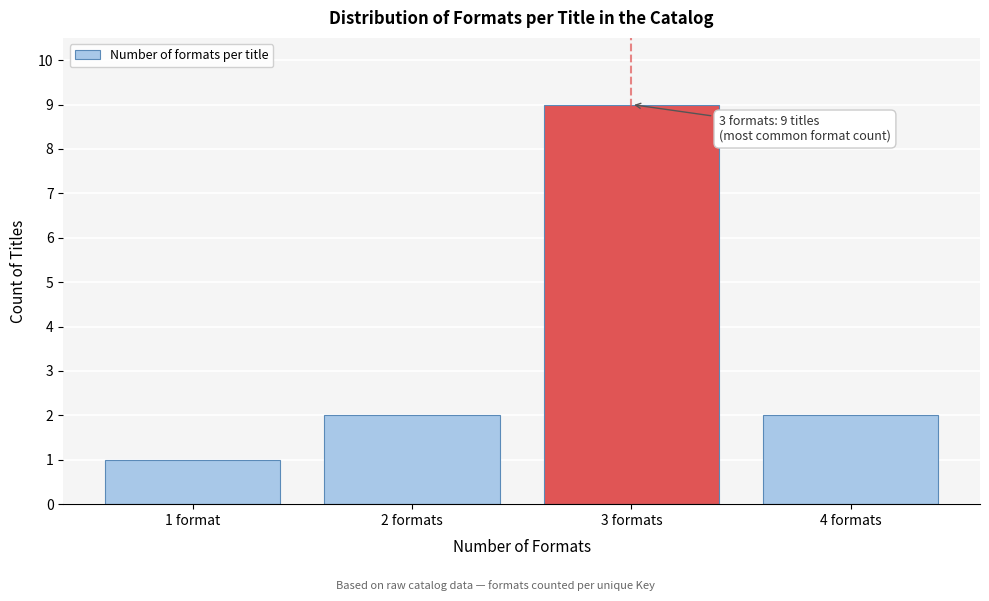

Reading left to right, transcribe all the data shown in this chart.

1	2	9	2